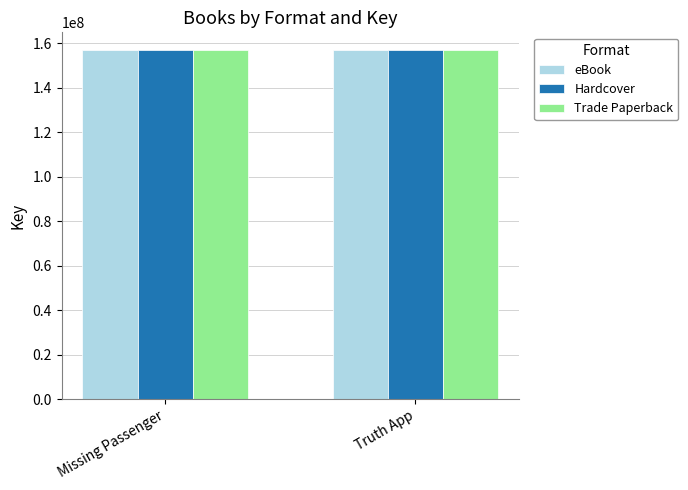

The value of Trade Paperback at Missing Passenger is 80186227. True or false?

False